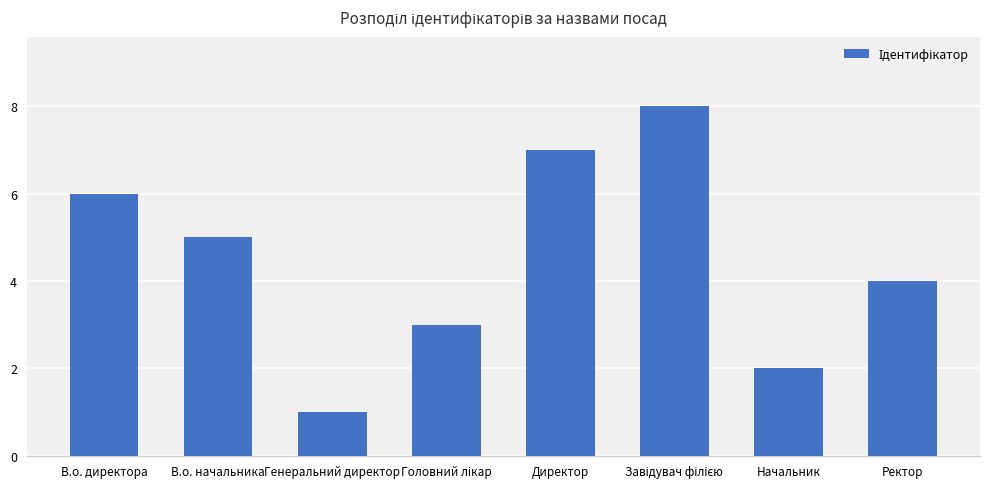

What is the difference between the maximum and minimum values?

7